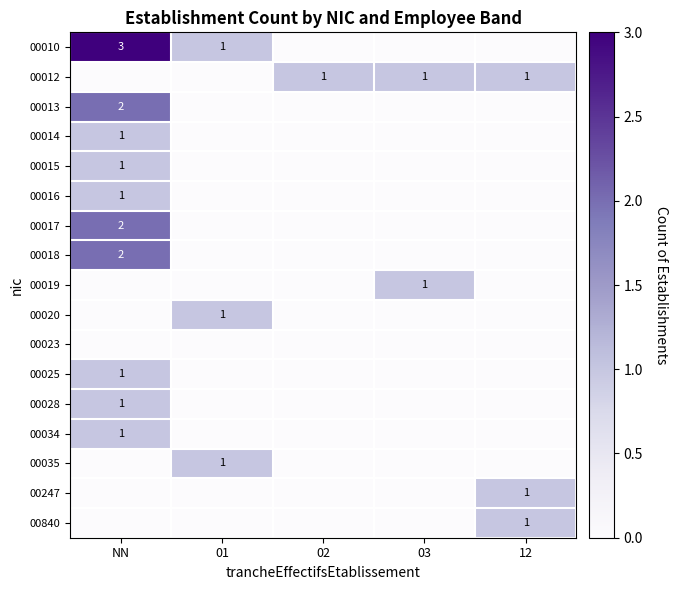

At which category does the chart reach its peak across all series?

NN